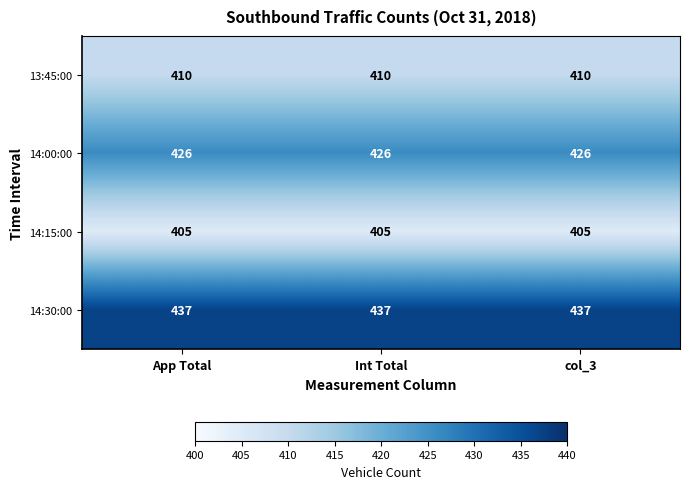

List the series in order of their peak value, highest first.

14:30:00, 14:00:00, 13:45:00, 14:15:00